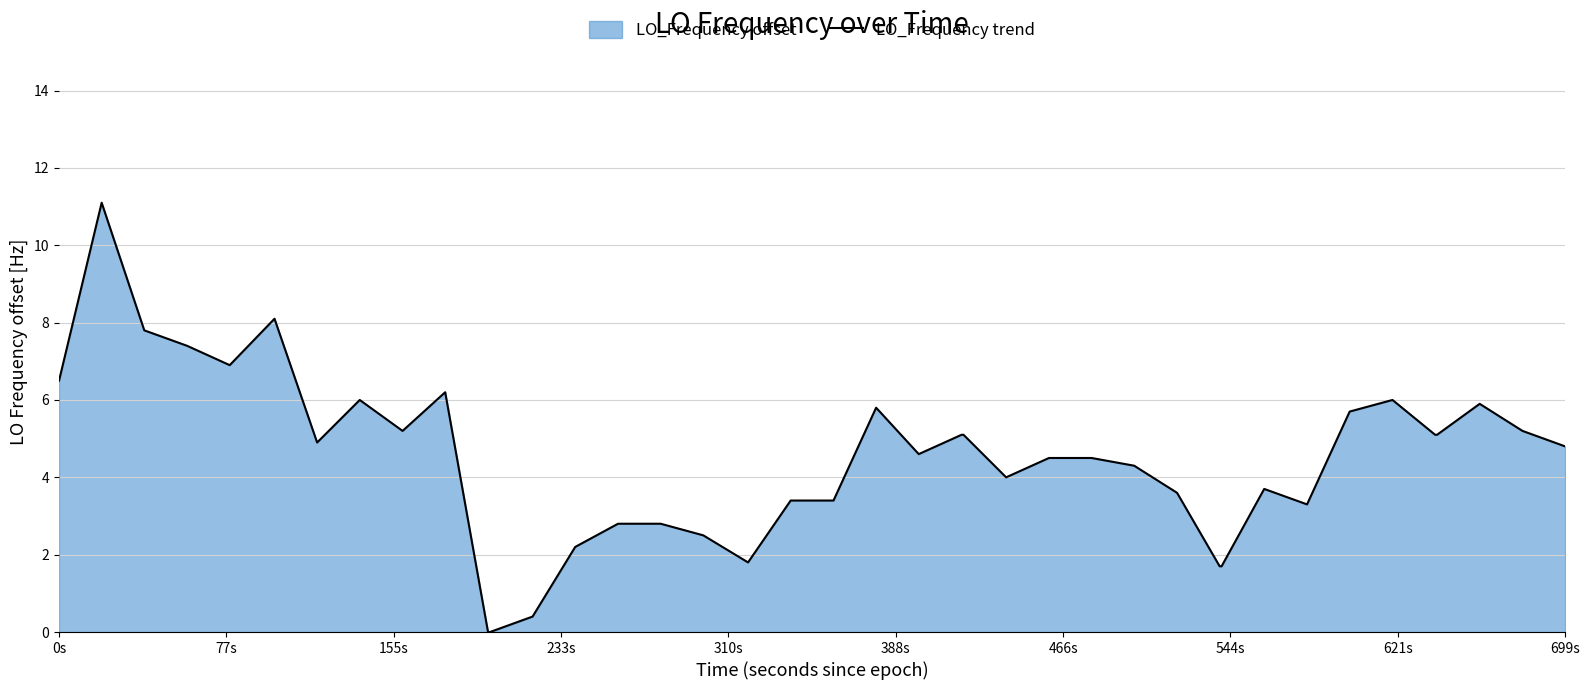

What is the difference between the maximum and minimum values?

11.1